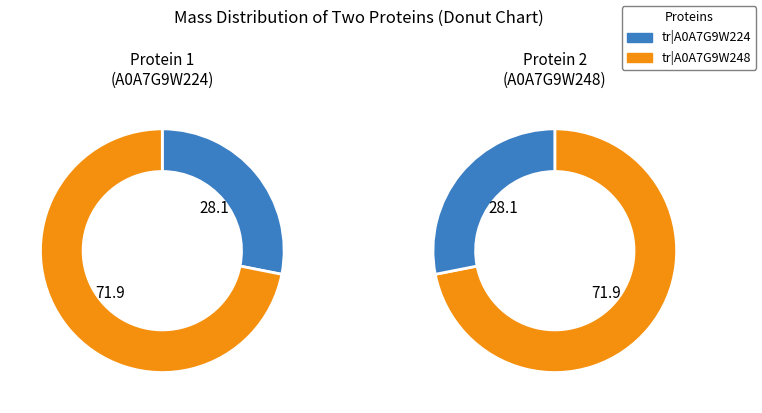

To the nearest percent, what is the difference between the largest and smallest slice percentages?

44%